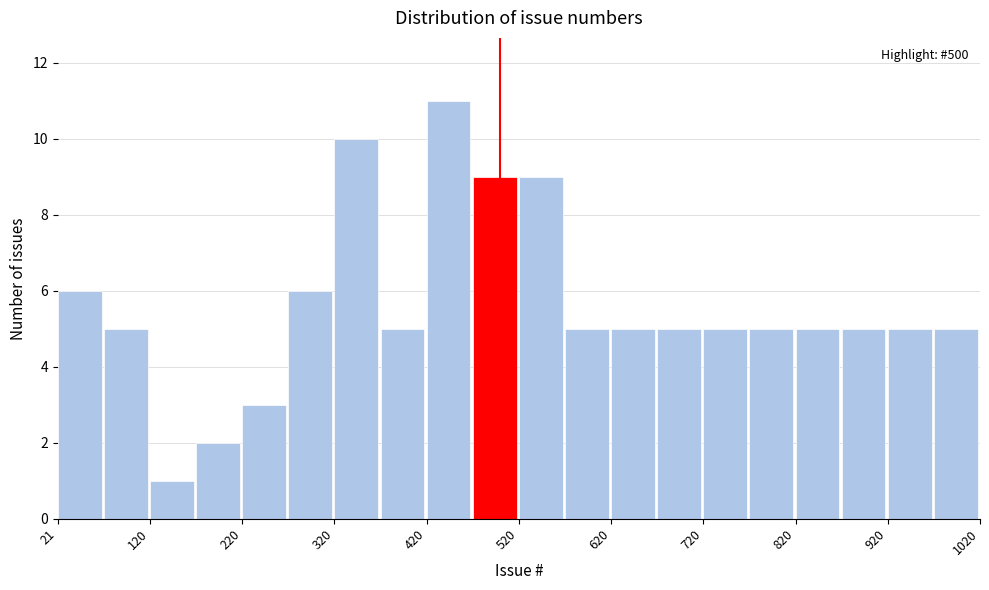

How tall is the bar that spans 470 to 520 on the x-axis? Neither the bar edges nor the heights are printed on the chart, so give them approximately, as read against the axes.

9